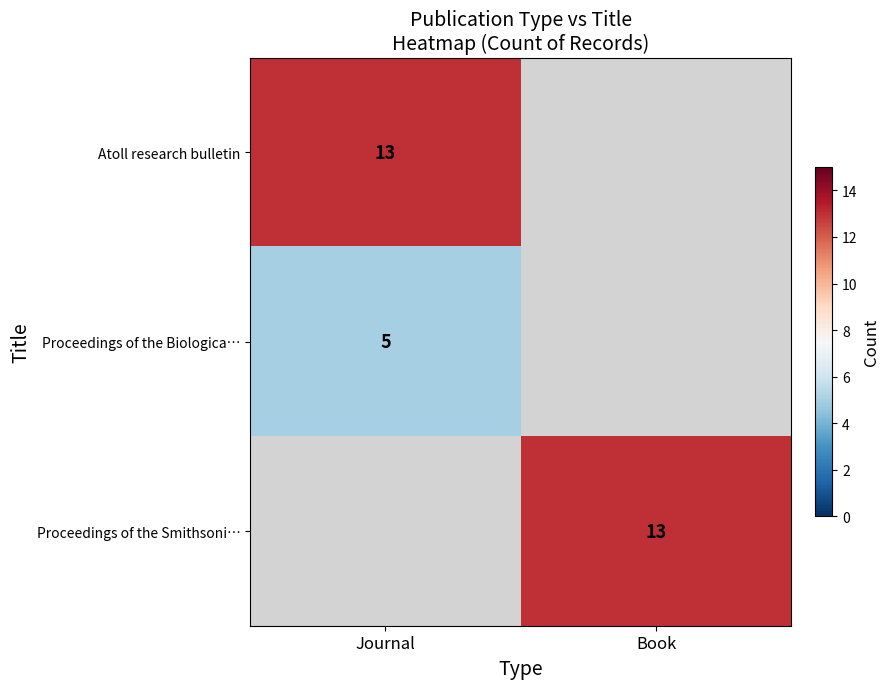

The value of Atoll research bulletin at Journal is 7. True or false?

False